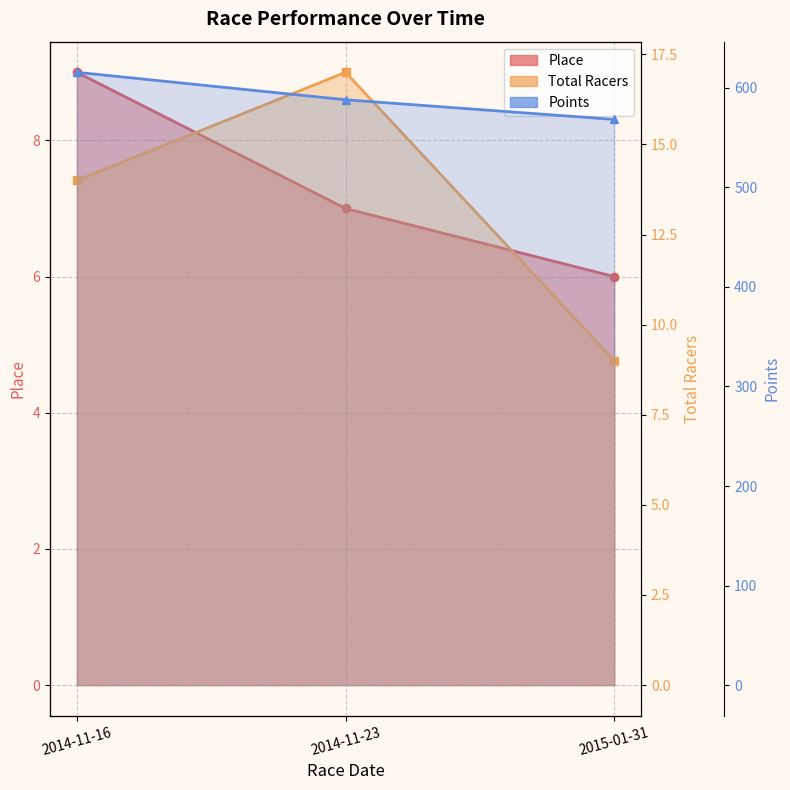

The value of Total Racers at 2015-01-31 is 14.6. True or false?

False